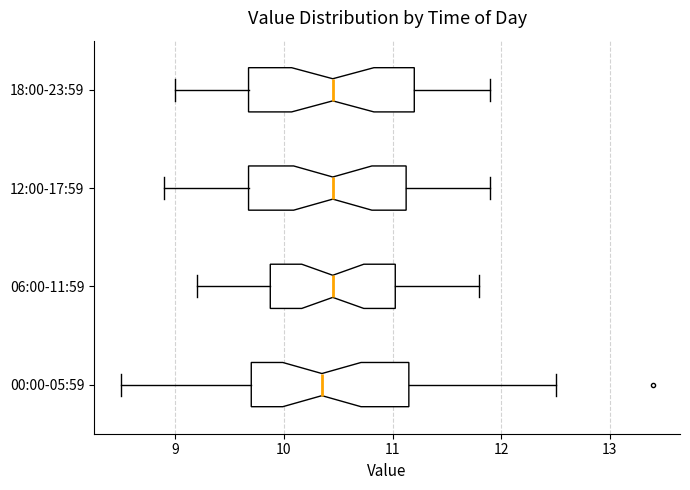

Reading bottom to top, read every box against the x-axis: the position of its median line, the range the box covers, and the ends of its whiskers. The values are not printed on the chart, so give them approximately, as read against the axis.

00:00-05:59: median 10.4, box 9.7 to 11.2, whiskers 8.5 to 12.5
06:00-11:59: median 10.5, box 9.9 to 11.0, whiskers 9.2 to 11.8
12:00-17:59: median 10.5, box 9.7 to 11.1, whiskers 8.9 to 11.9
18:00-23:59: median 10.5, box 9.7 to 11.2, whiskers 9.0 to 11.9